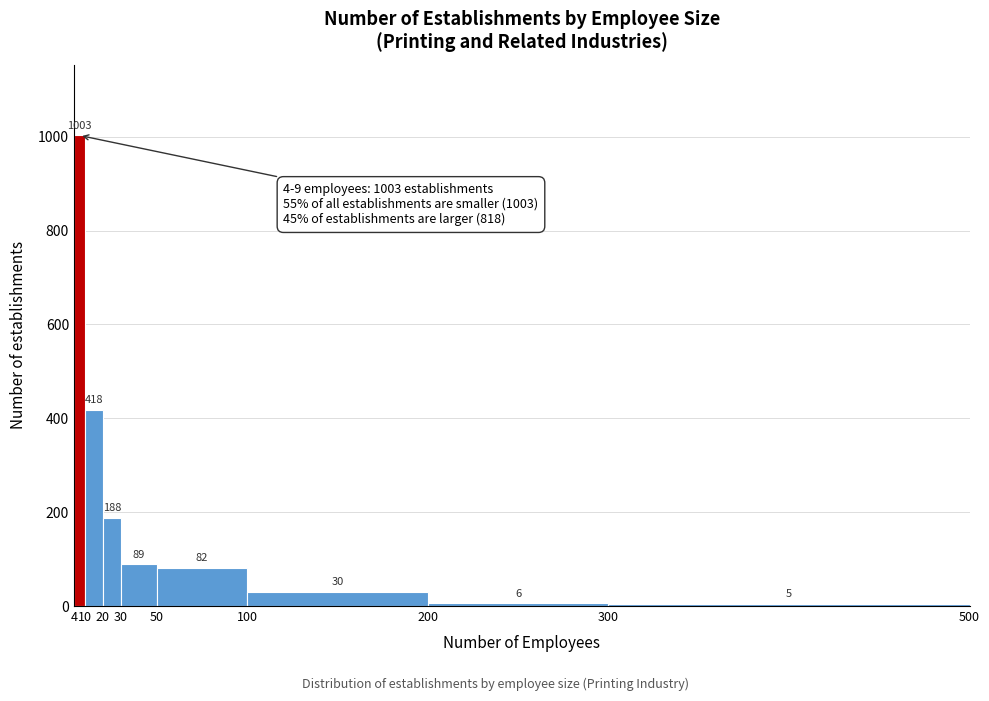

What is the height of the bar covering 4 to 10 on the x-axis?

1003